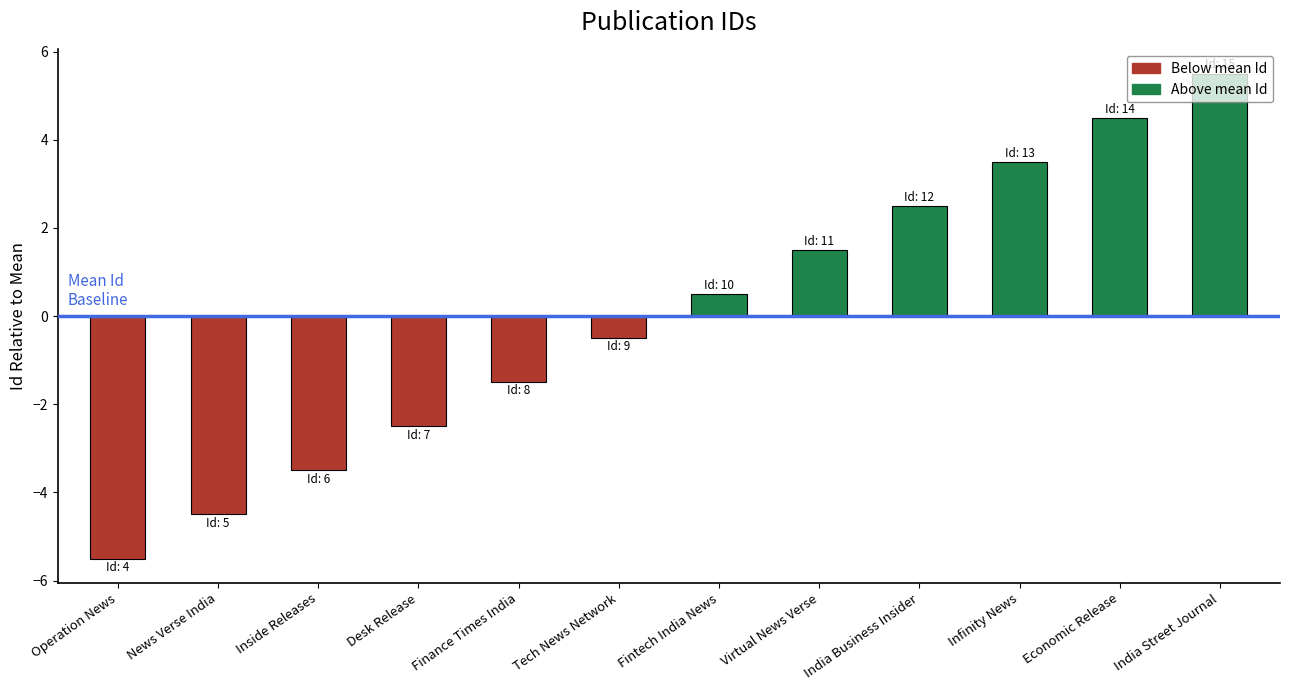

Reading right to left, what are all the values shown in this chart?

5.5	4.5	3.5	2.5	1.5	0.5	-0.5	-1.5	-2.5	-3.5	-4.5	-5.5